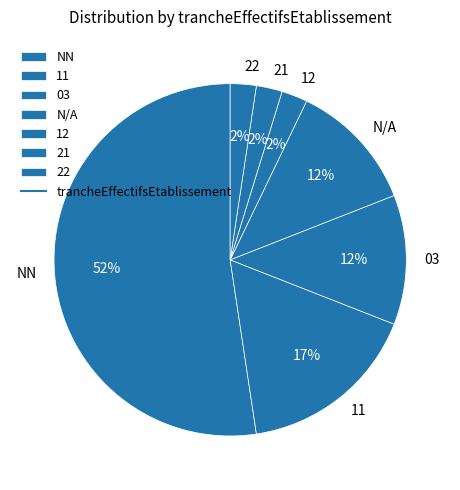

Which slice is the largest?

NN